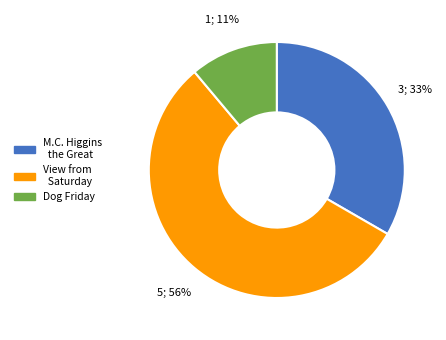

To the nearest percent, what is the average slice percentage?

33%